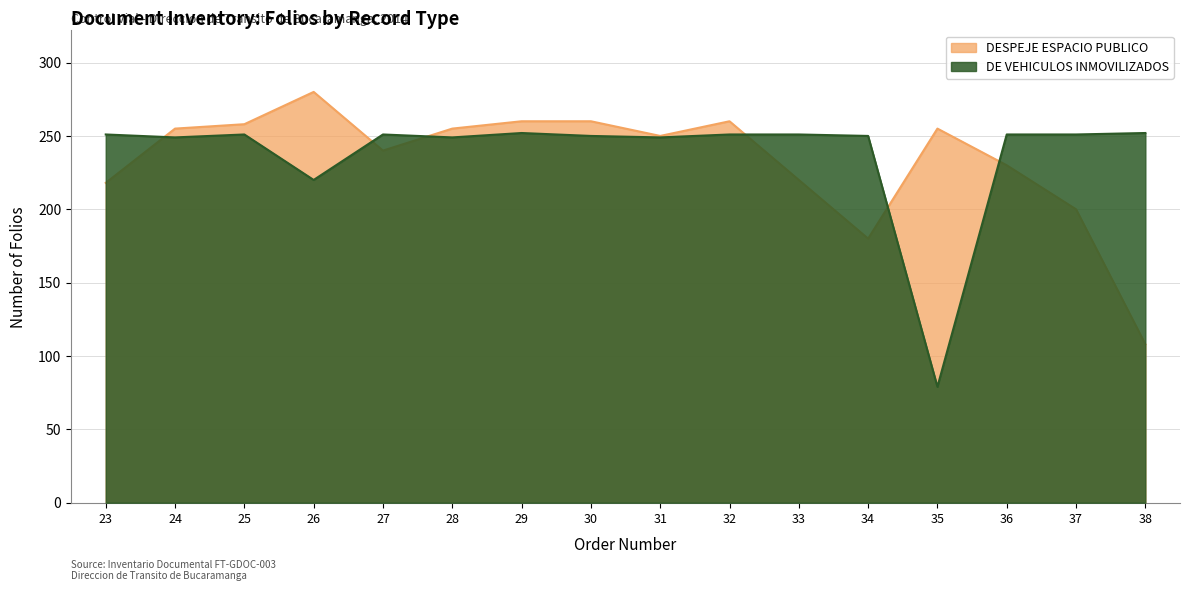

How many values in the DESPEJE ESPACIO PUBLICO series are below 255?

8